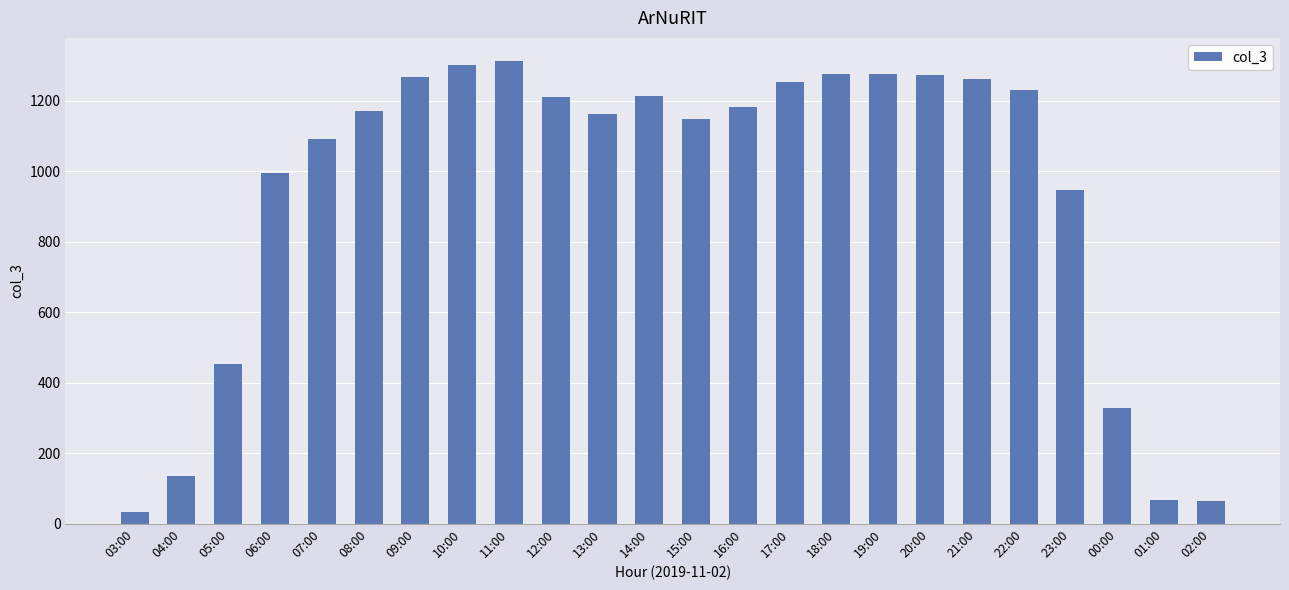

What is the smallest value displayed?

34